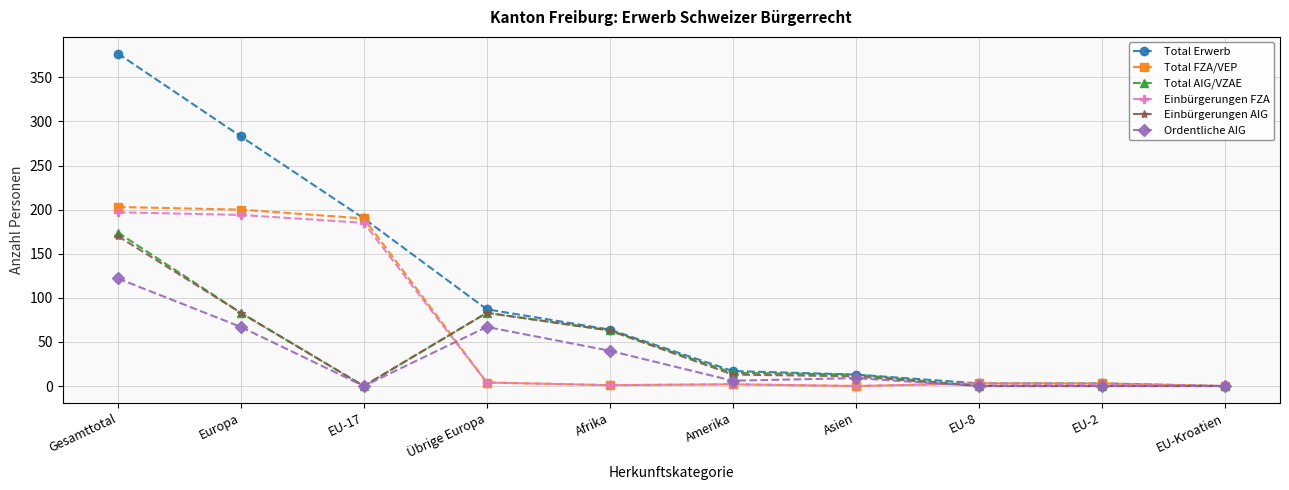

What is the sum of the Einbürgerungen AIG values at EU-Kroatien and Amerika?

13